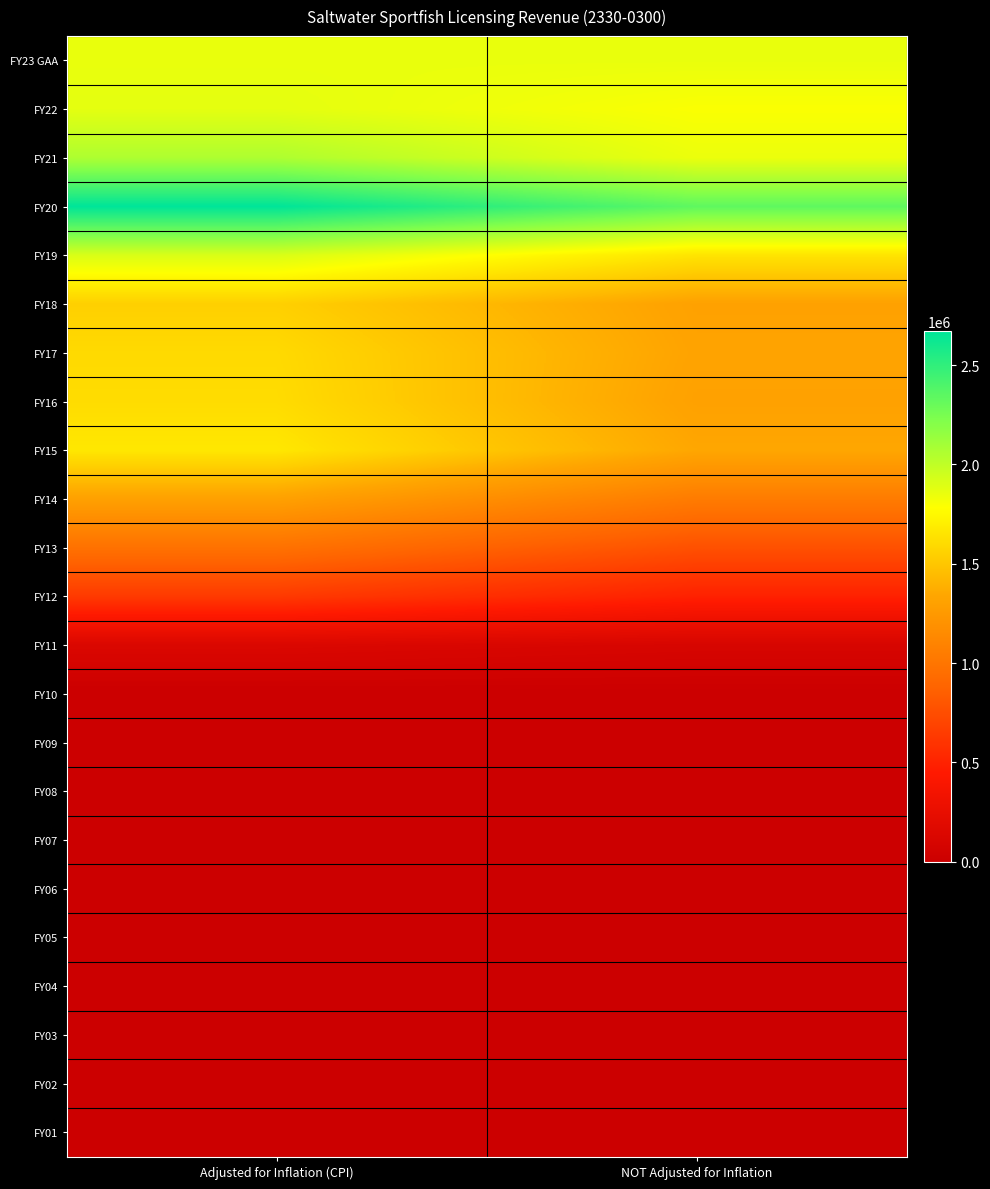

Which label corresponds to the smallest value in the chart?

Adjusted for Inflation (CPI)